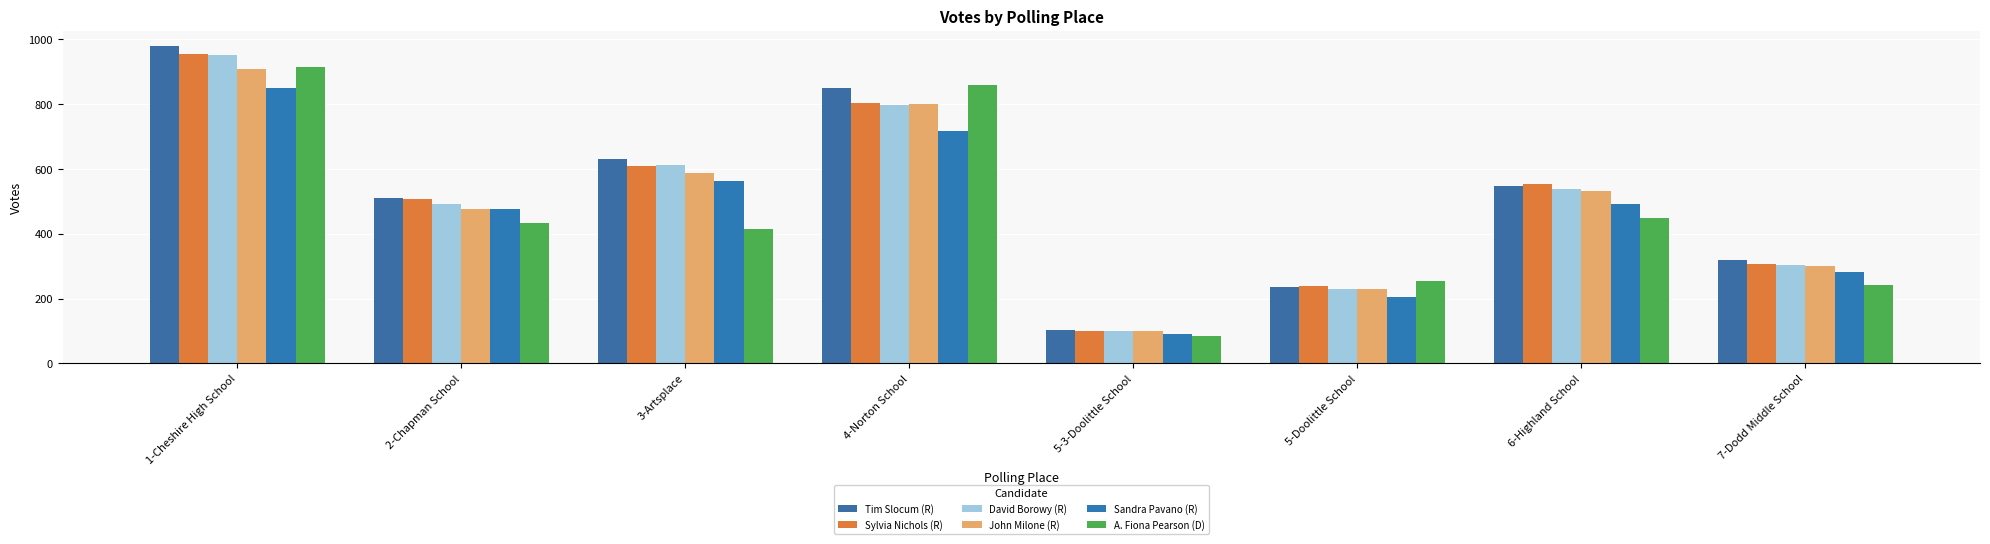

At which category is the sum across all series the highest?

1-Cheshire High School